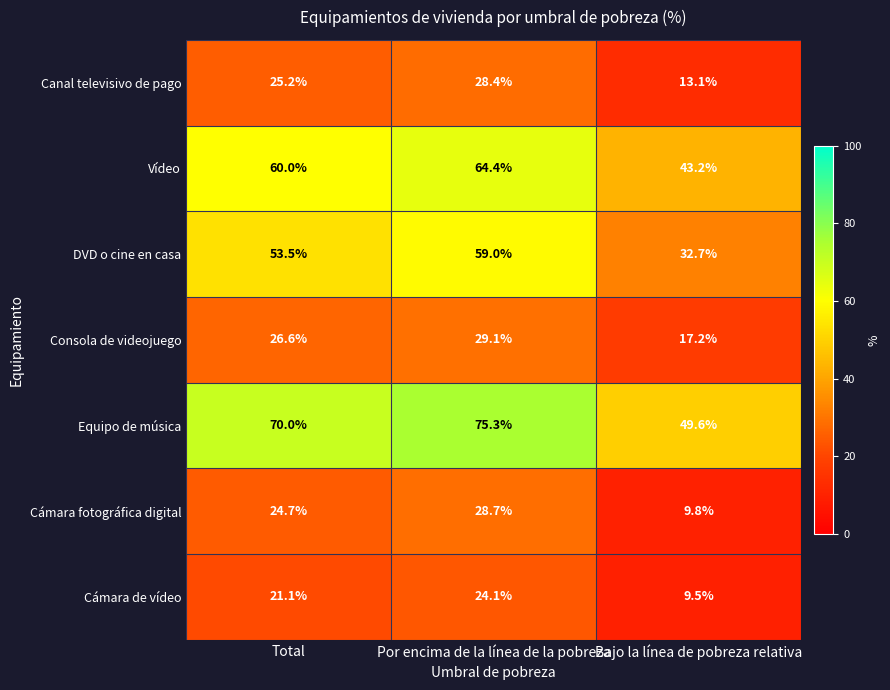

What is the difference between the maximum and second lowest values in the Consola de videojuego series?

2.5